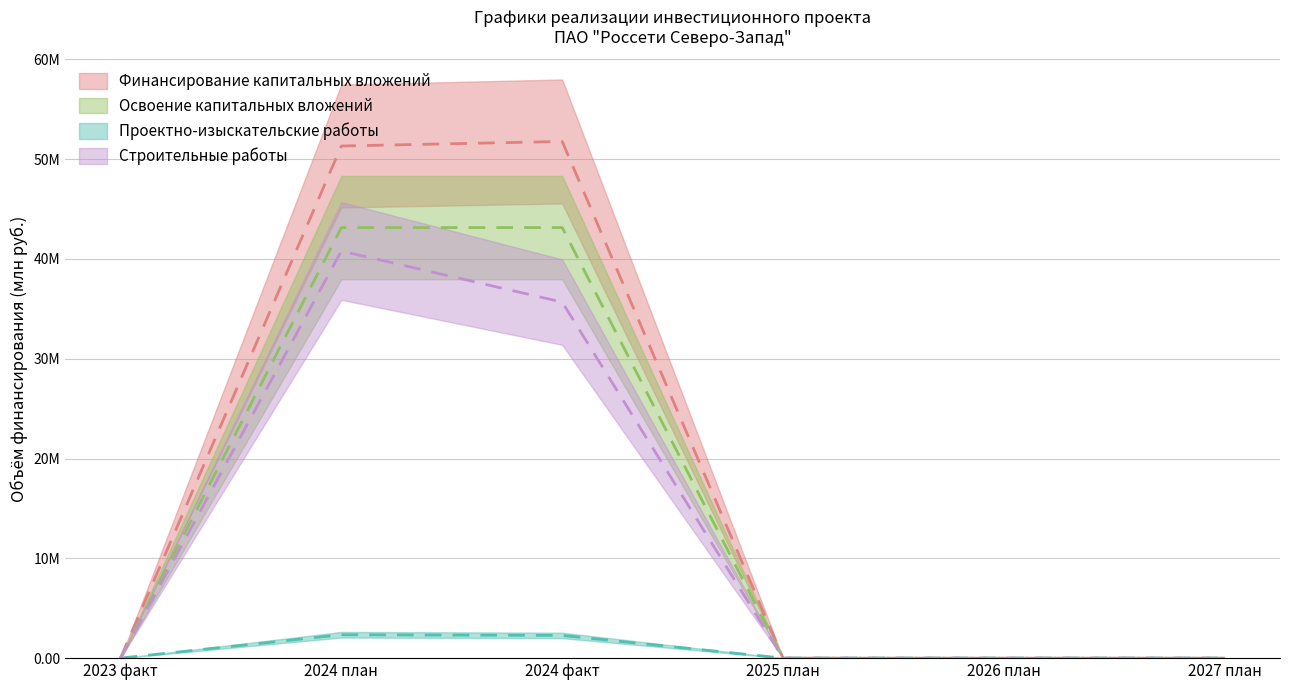

What is the difference between the second highest and minimum values in the Финансирование капитальных вложений series?

51308935.0